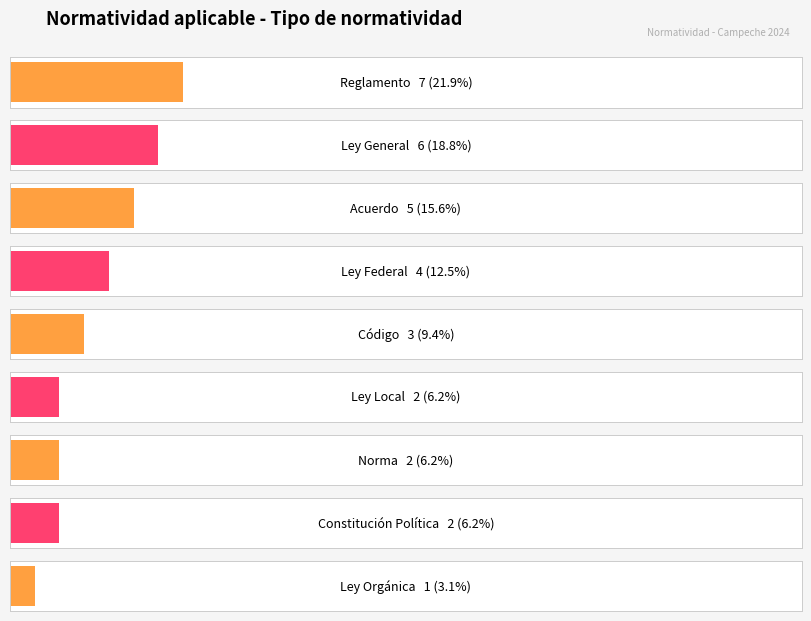

Which label corresponds to the largest value in the chart?

Reglamento